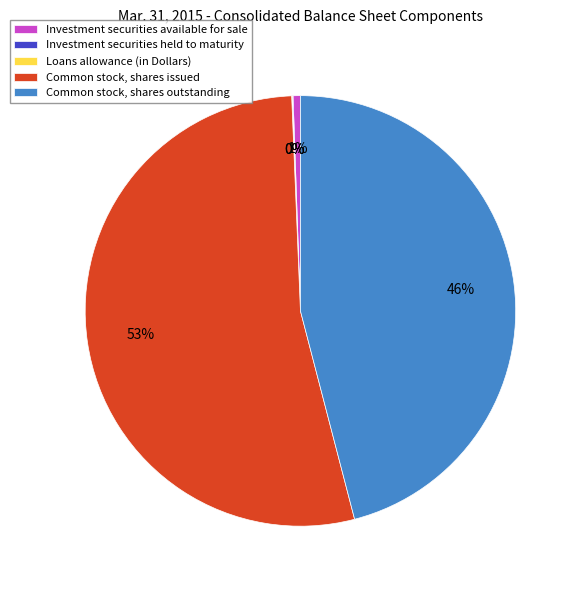

Does Common stock, shares outstanding represent more than half of the total?

No